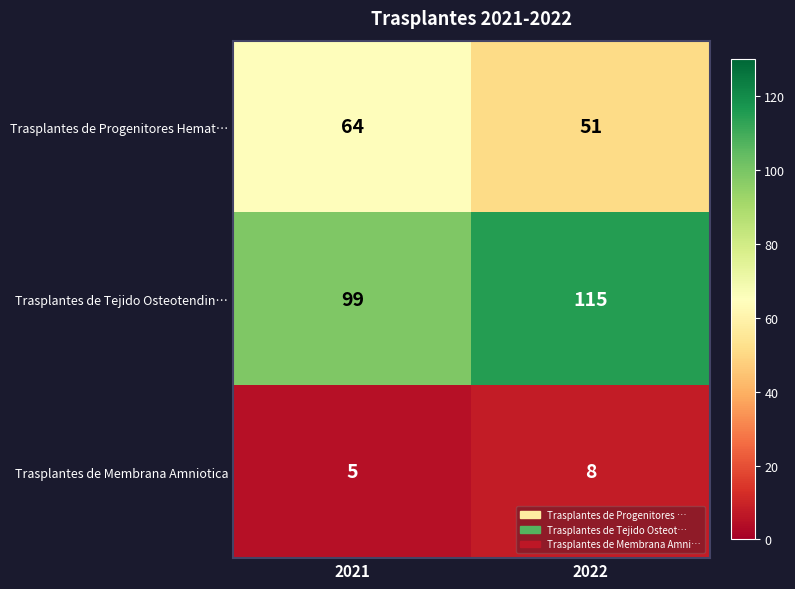

What is the minimum value shown in the chart?

5